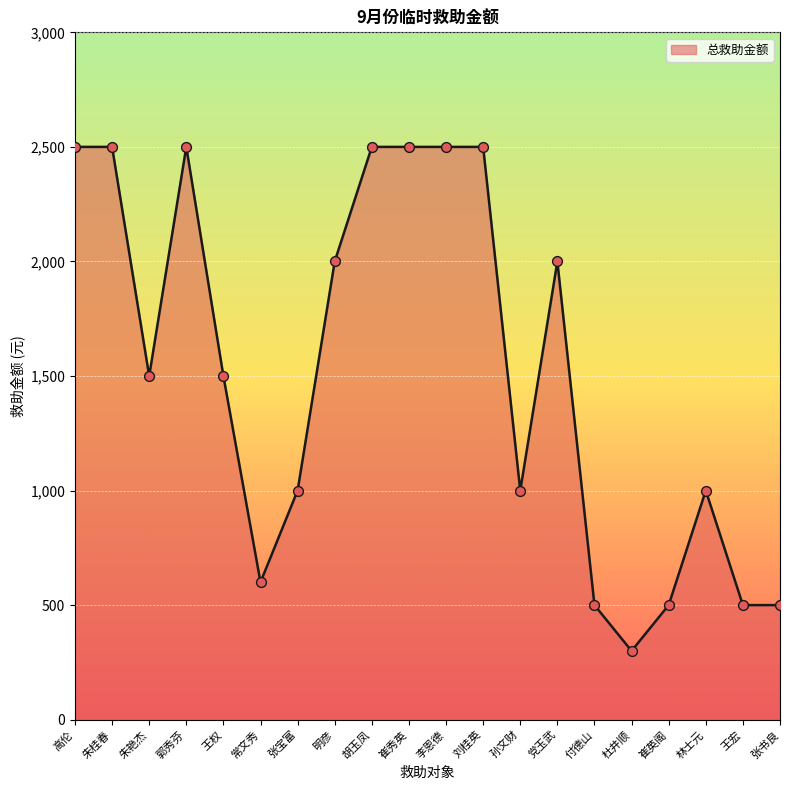

Which has a higher value, 孙文财 or 崔英阁?

孙文财